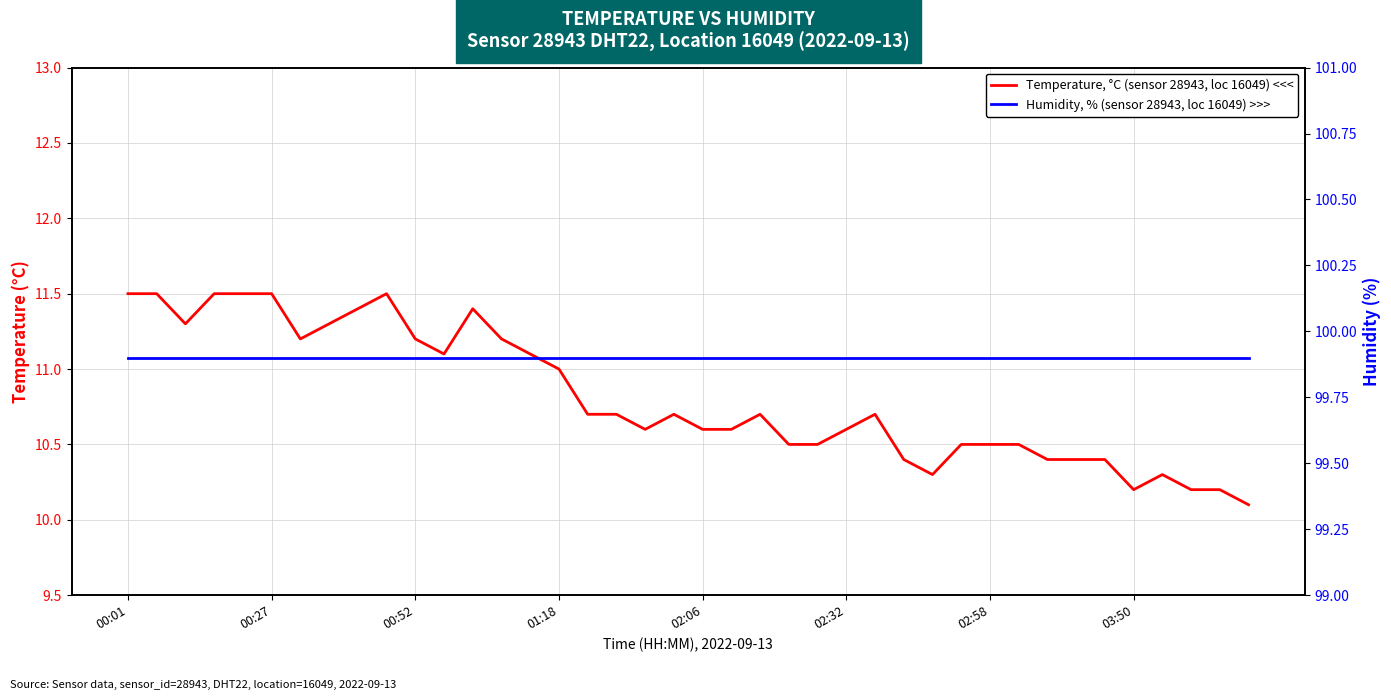

The Humidity, % (sensor 28943, loc 16049) >>> series shows 99.9 at 33. True or false?

True